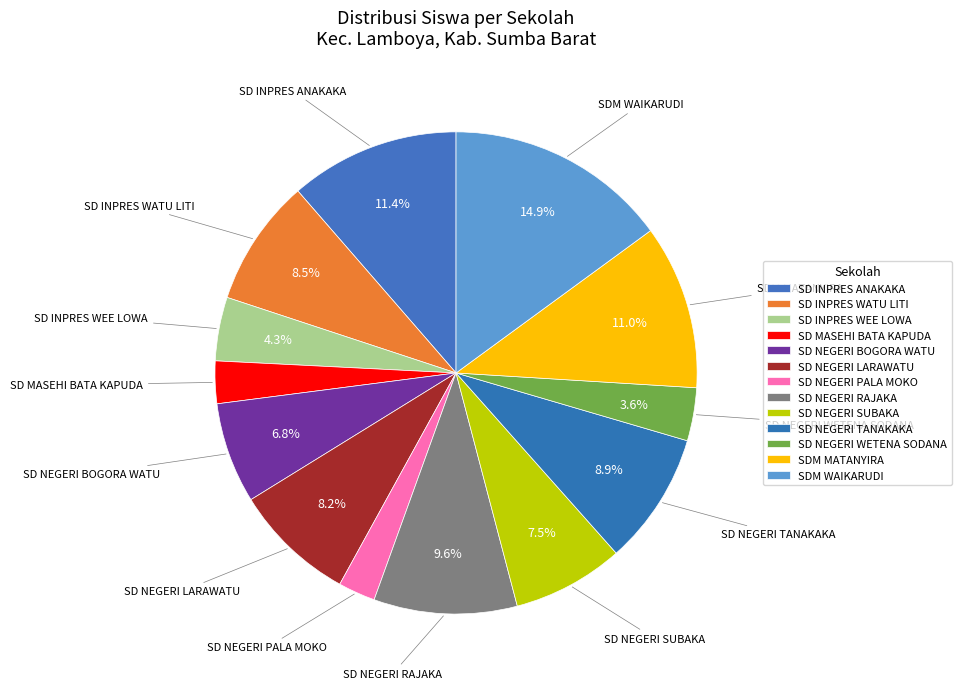

True or false: SD INPRES ANAKAKA accounts for 20% of the total.

False